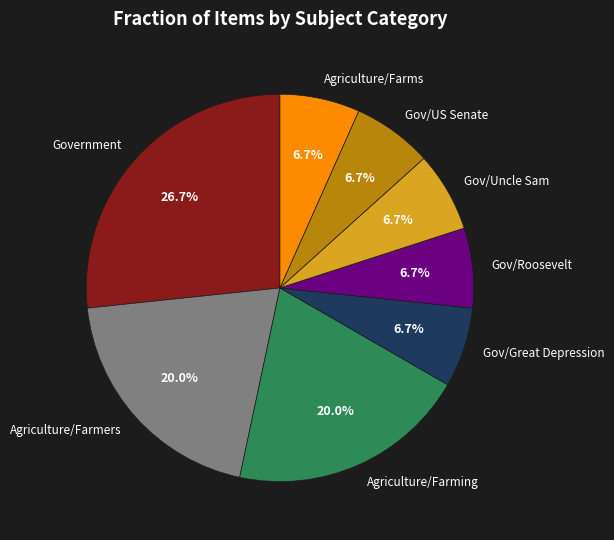

Is there a majority slice in this chart?

No